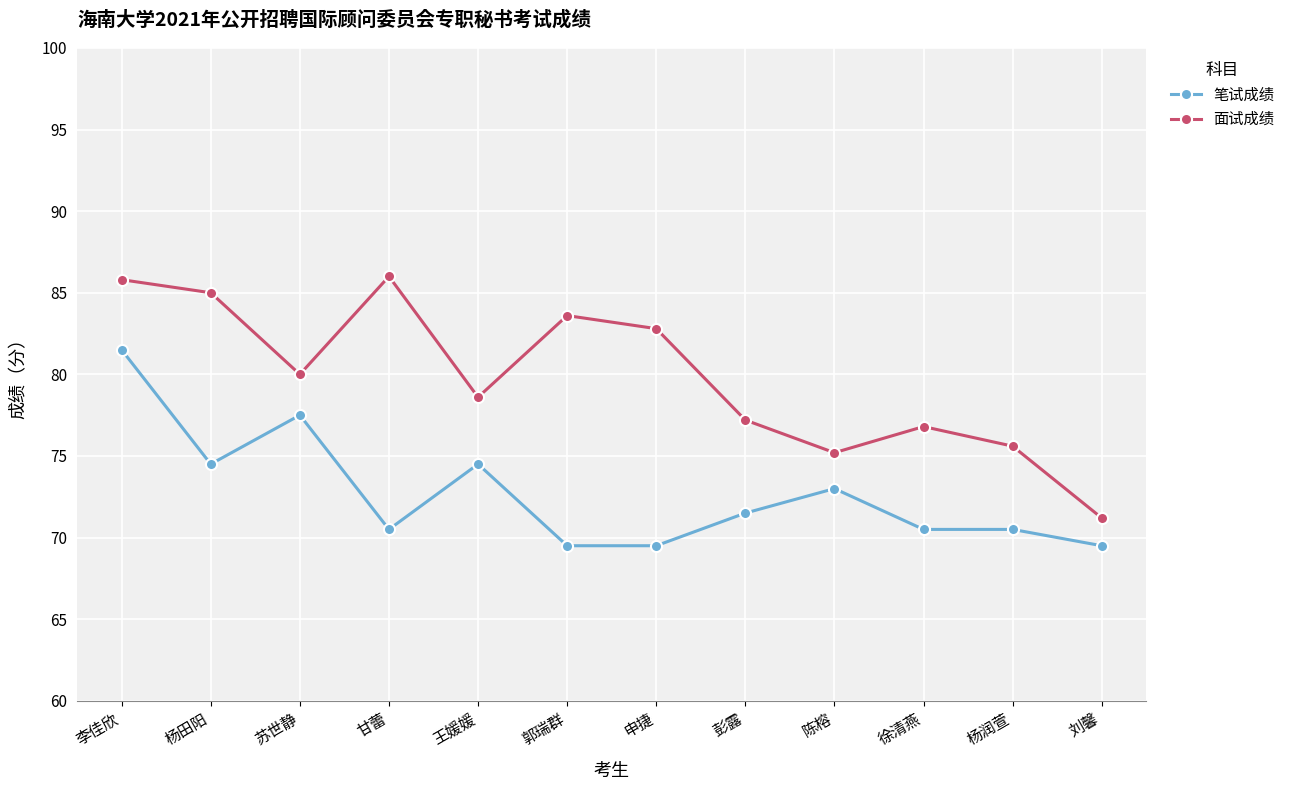

What is the lowest value of the 面试成绩 series?

71.2